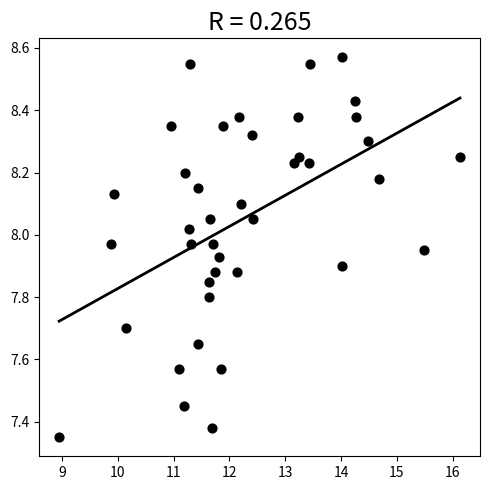

What is the range of Y values (max minus min)?

1.2